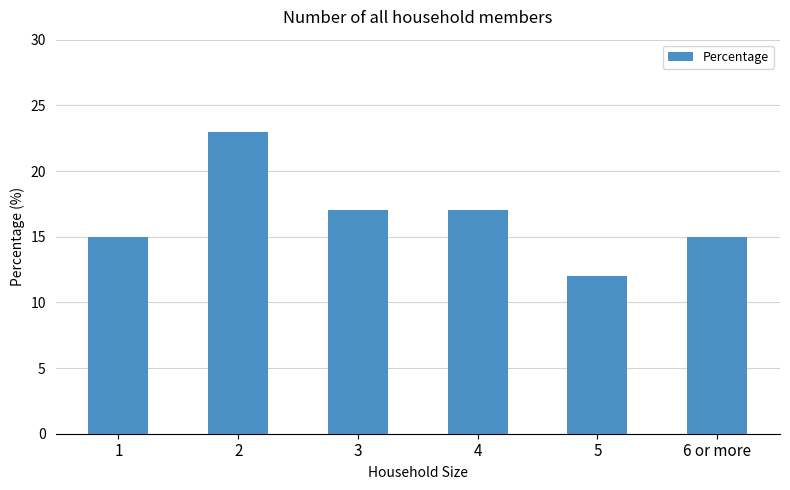

Are the bars horizontal?

No